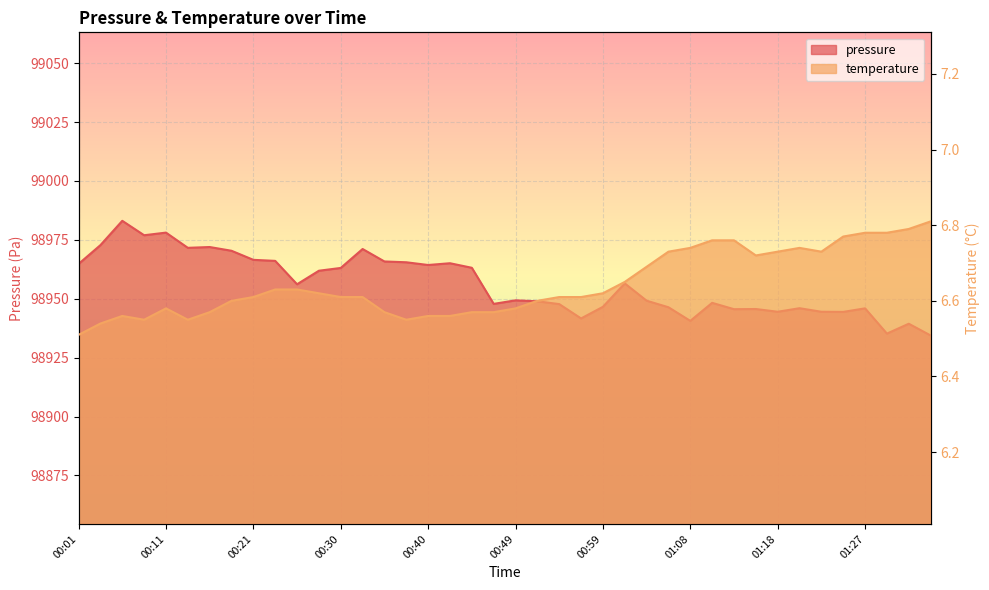

The value of temperature at 00:59 is 9.9. True or false?

False